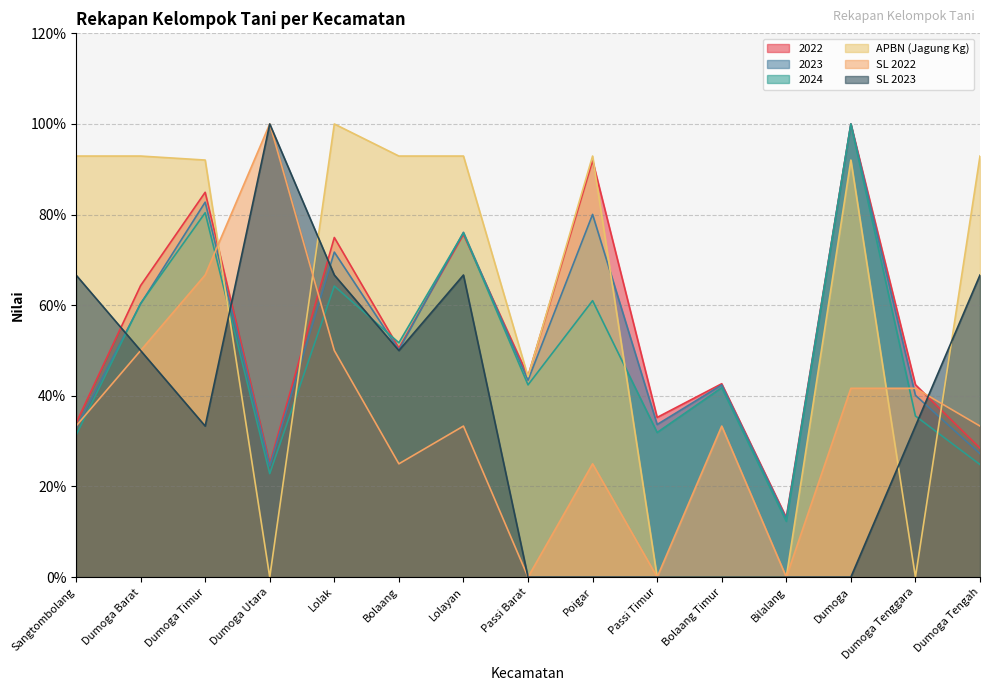

Between Dumoga and Dumoga Utara, which is larger?

Dumoga